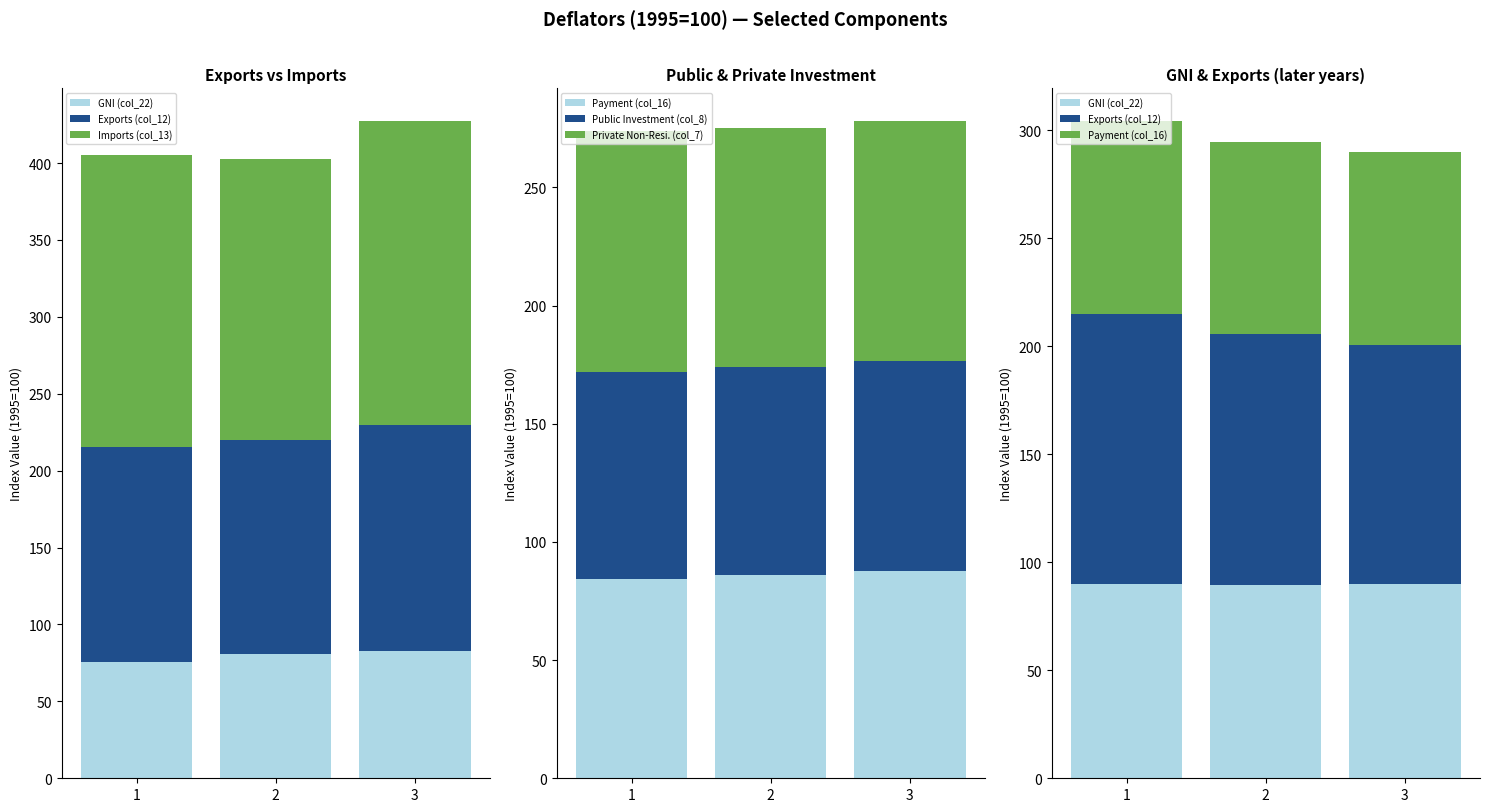

True or false: Public Investment (col_8) has a value of 26.8 at 1.

False